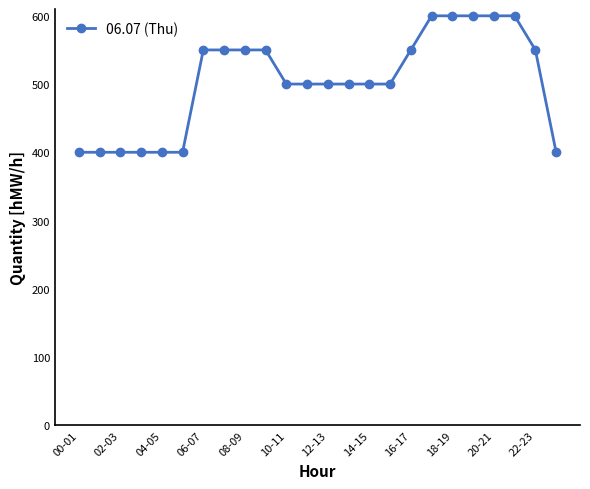

Reading left to right, what are all the values shown in this chart?

400	400	400	400	400	400	550	550	550	550	500	500	500	500	500	500	550	600	600	600	600	600	550	400